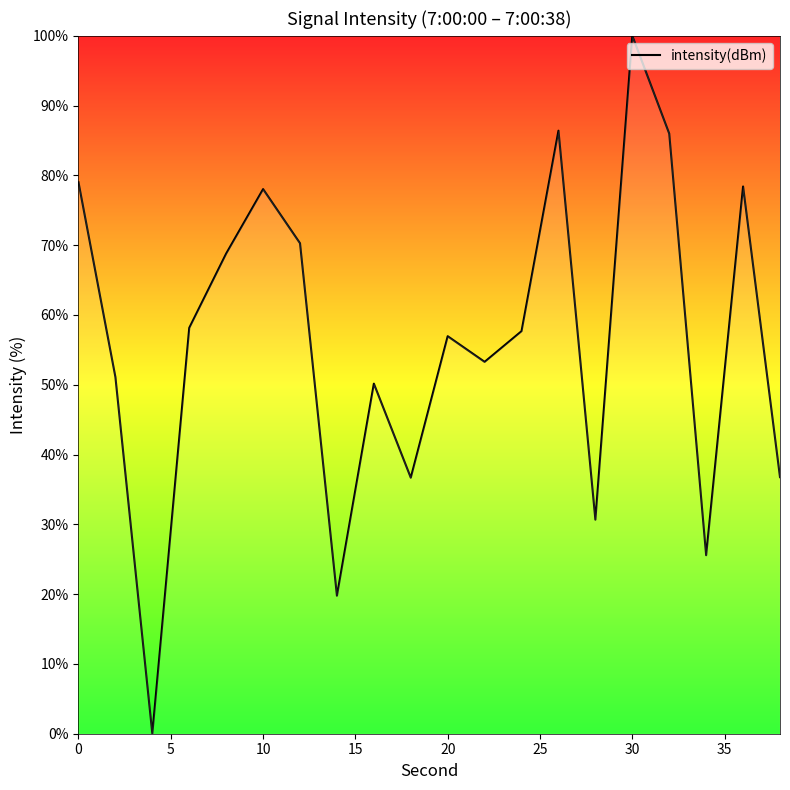

What is the difference between the maximum and minimum values?

100.0